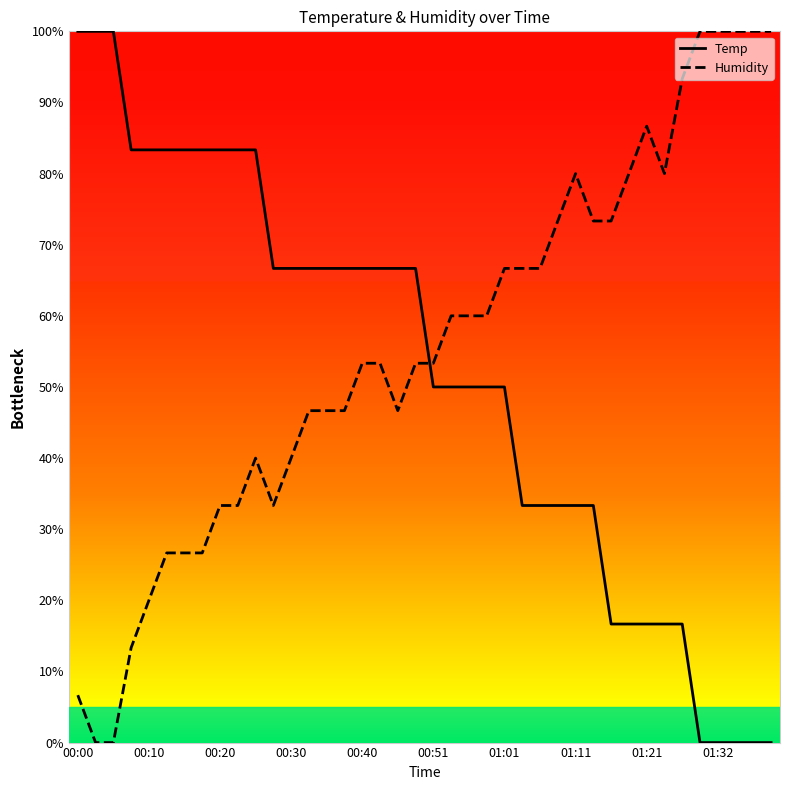

What is the difference between the maximum and minimum values in the Humidity series?

100.0